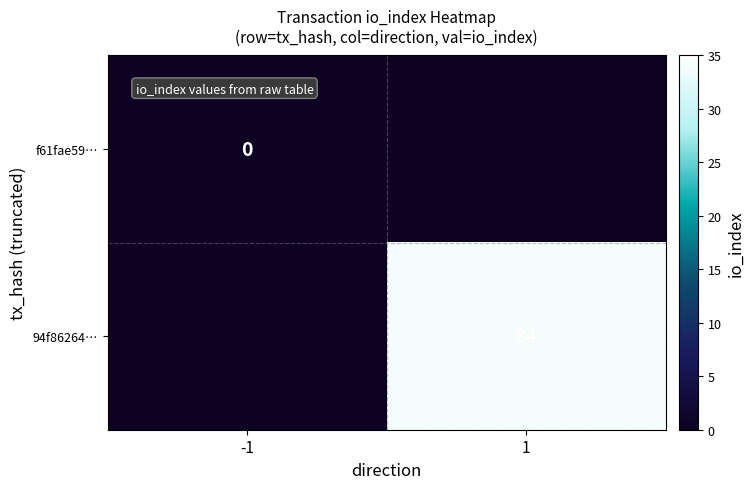

Is it true that 94f86264… equals 48 at 1?

False